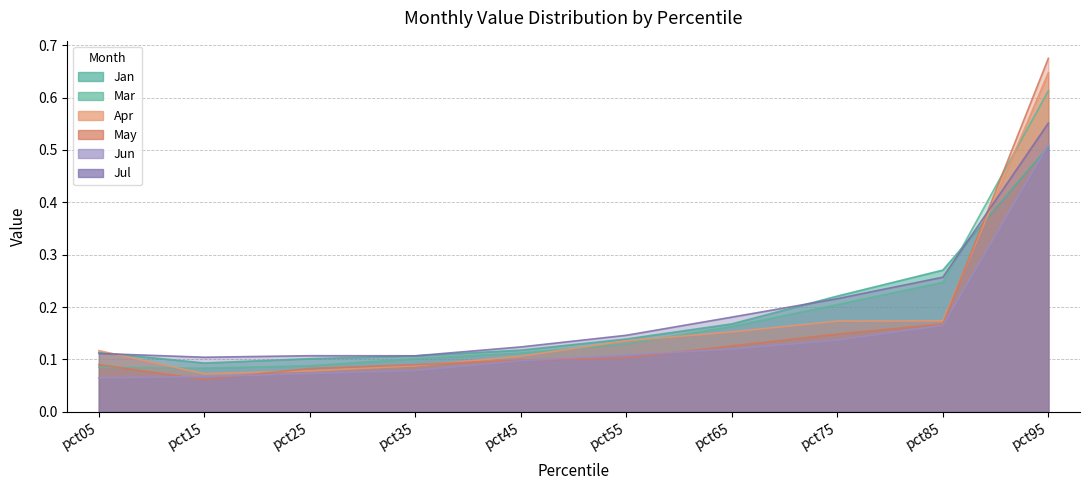

Reading left to right, extract all data points from this chart.

Jan: 0.1	0.1	0.1	0.1	0.1	0.1	0.2	0.2	0.3	0.5
Mar: 0.1	0.1	0.1	0.1	0.1	0.1	0.2	0.2	0.2	0.6
Apr: 0.1	0.1	0.1	0.1	0.1	0.1	0.2	0.2	0.2	0.6
May: 0.1	0.1	0.1	0.1	0.1	0.1	0.1	0.1	0.2	0.7
Jun: 0.1	0.1	0.1	0.1	0.1	0.1	0.1	0.1	0.2	0.5
Jul: 0.1	0.1	0.1	0.1	0.1	0.1	0.2	0.2	0.3	0.6